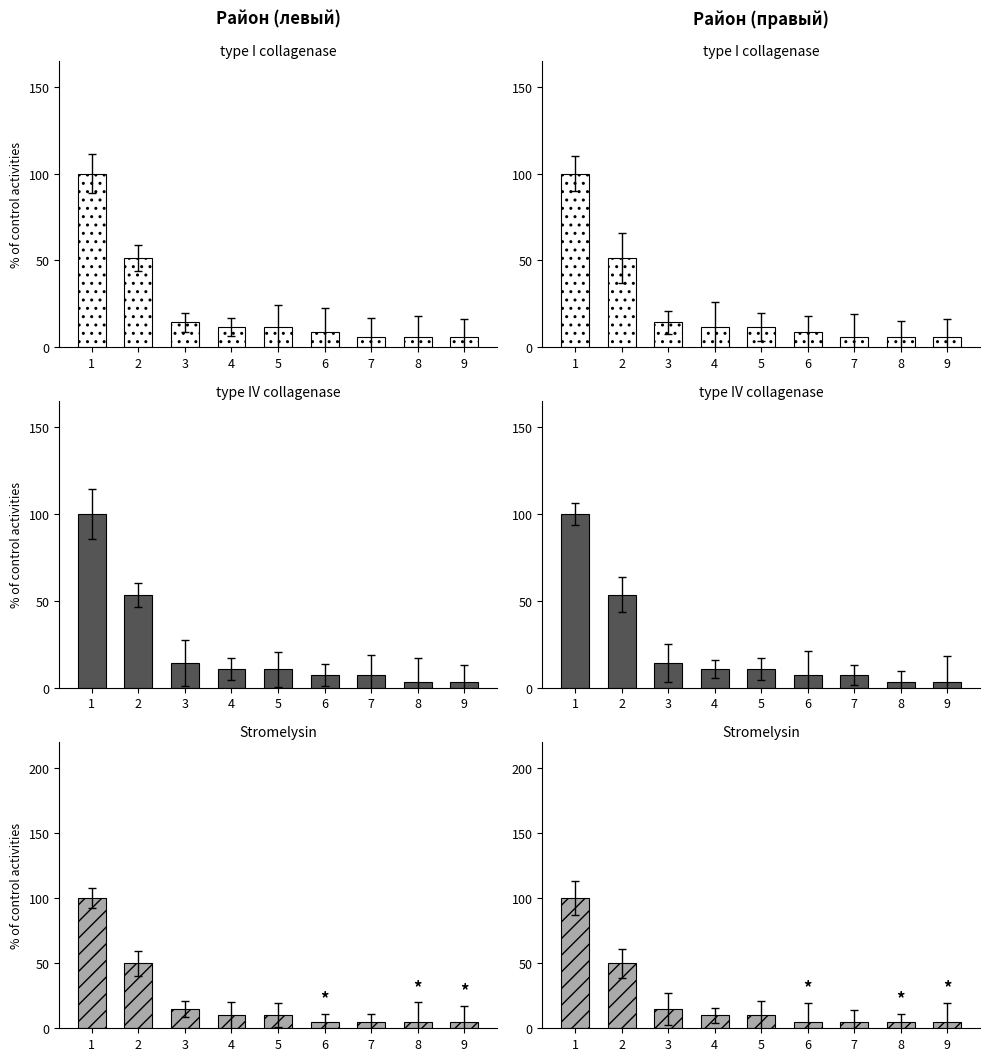

What is the maximum value for Тип IV (кол-во объектов)?

100.0